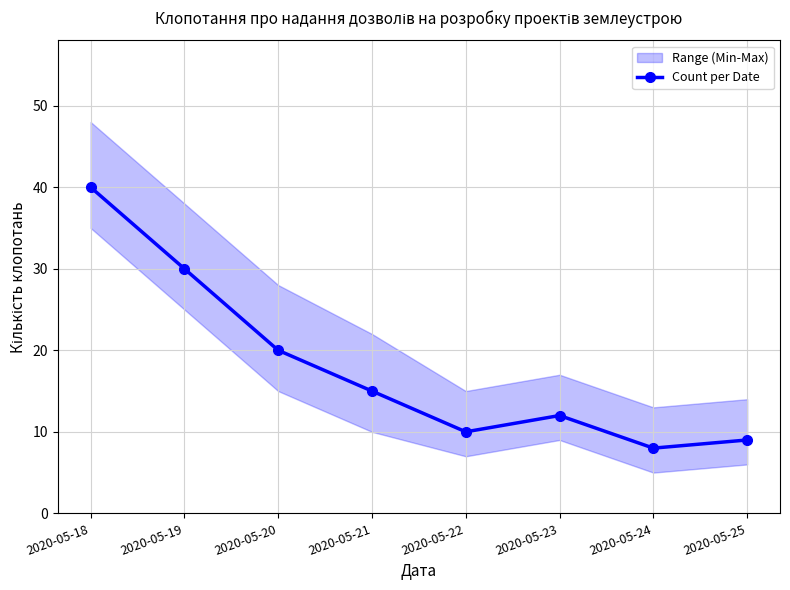

What is the value of the 7th point from the left?

8